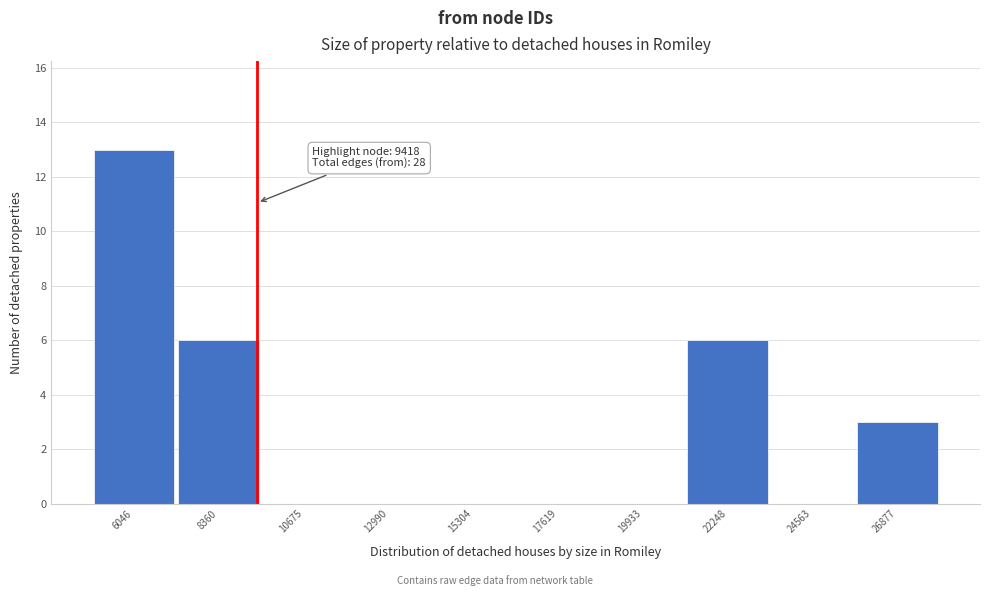

Which range on the x-axis has the tallest bar?

5000 to 7000